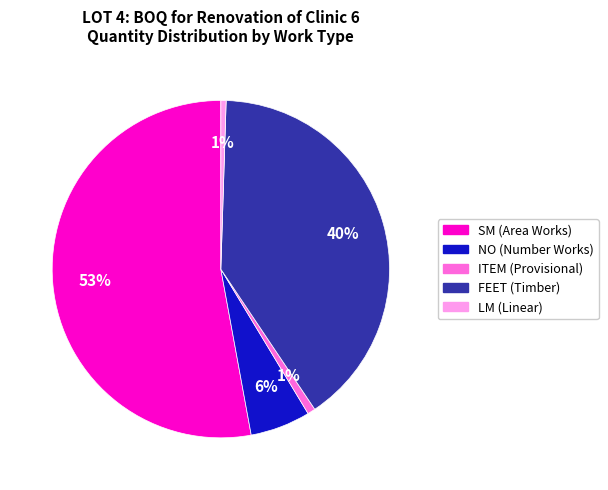

To the nearest percent, what is the combined percentage of NO (Number Works) and FEET (Timber)?

46%